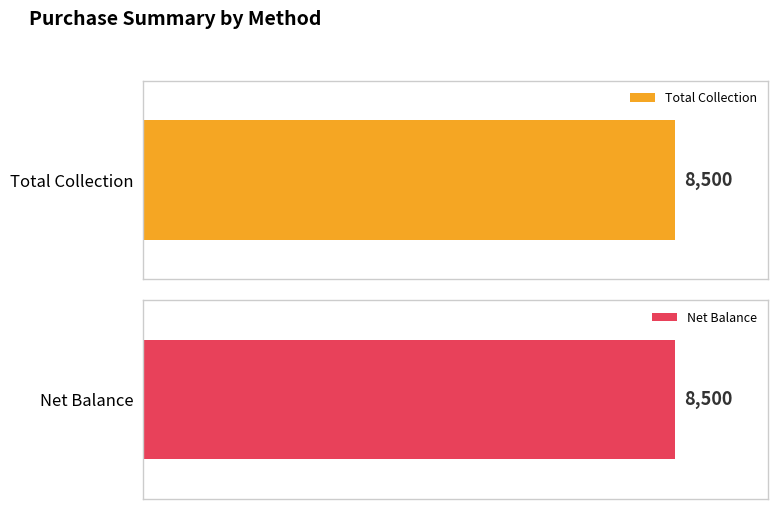

What is the sum of all Total Collection values?

8500